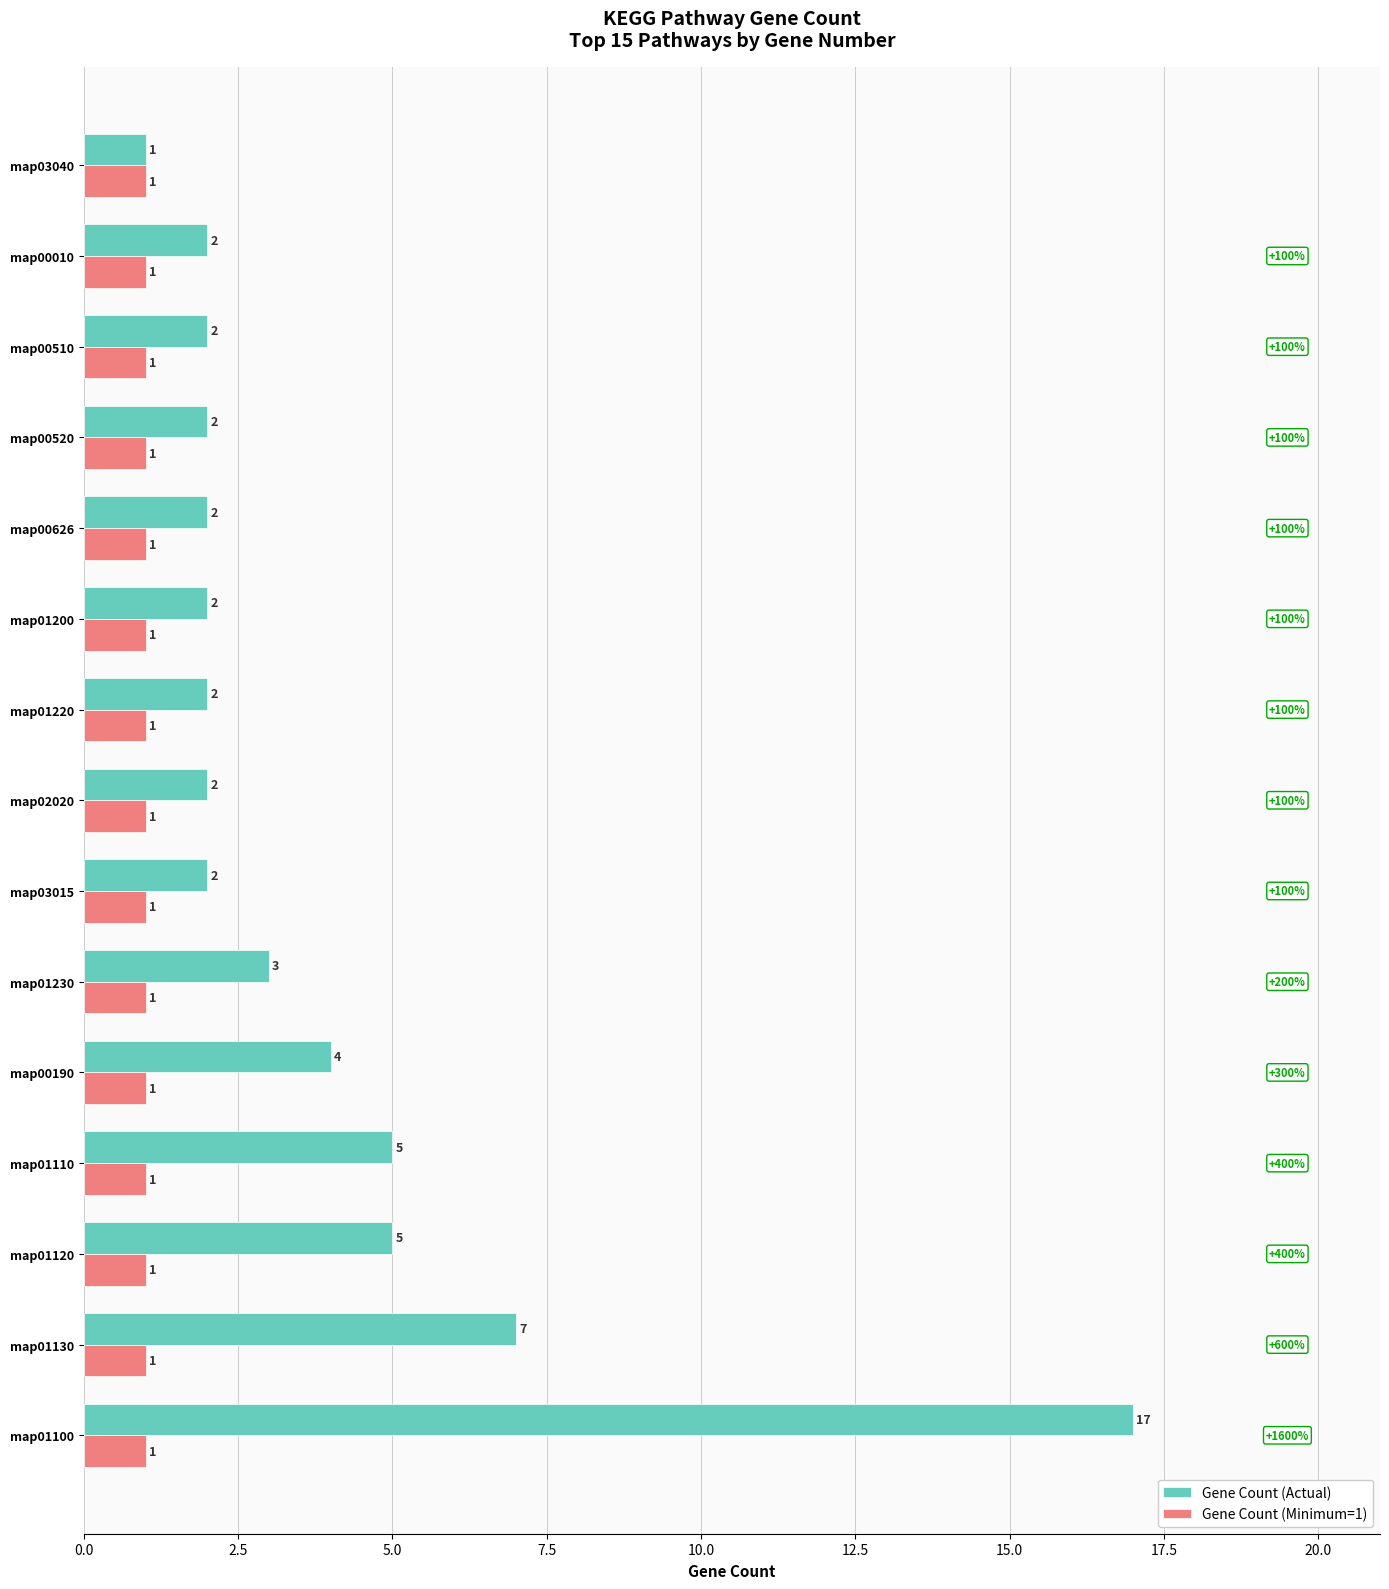

What is the lowest value of the Gene Count (Minimum=1) series?

1